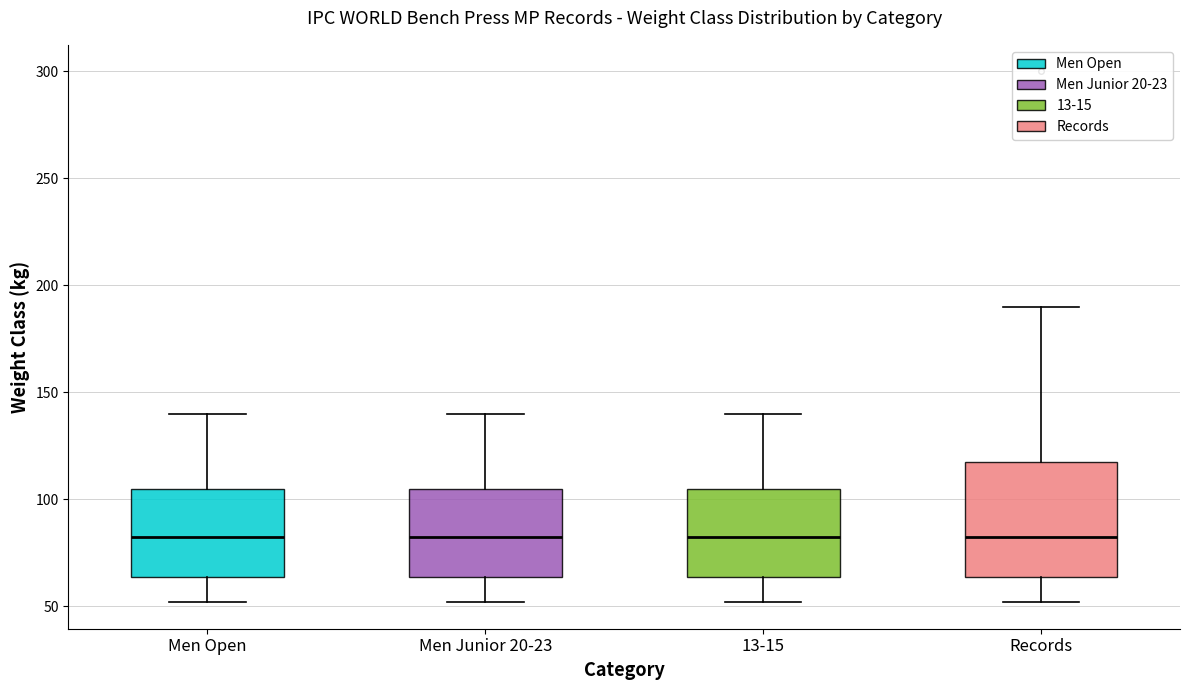

Which box is the tallest, from its lower edge to its upper edge?

Records